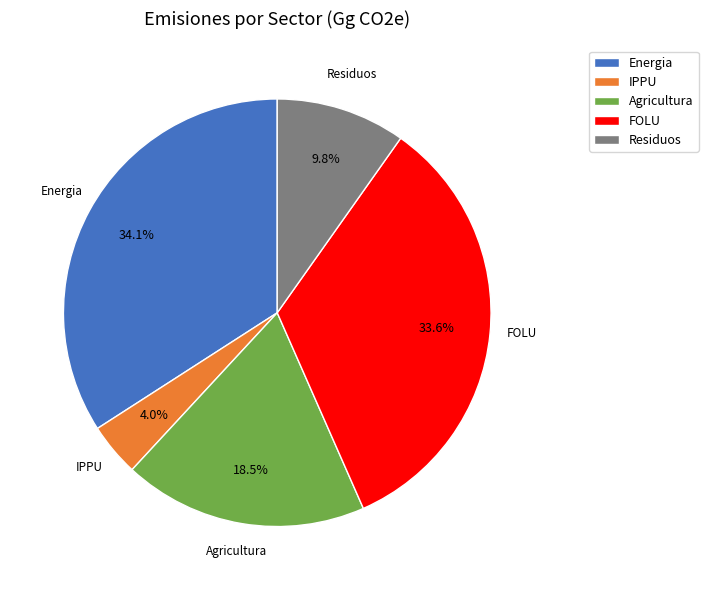

What percentage is NOT represented by FOLU?

66.4%